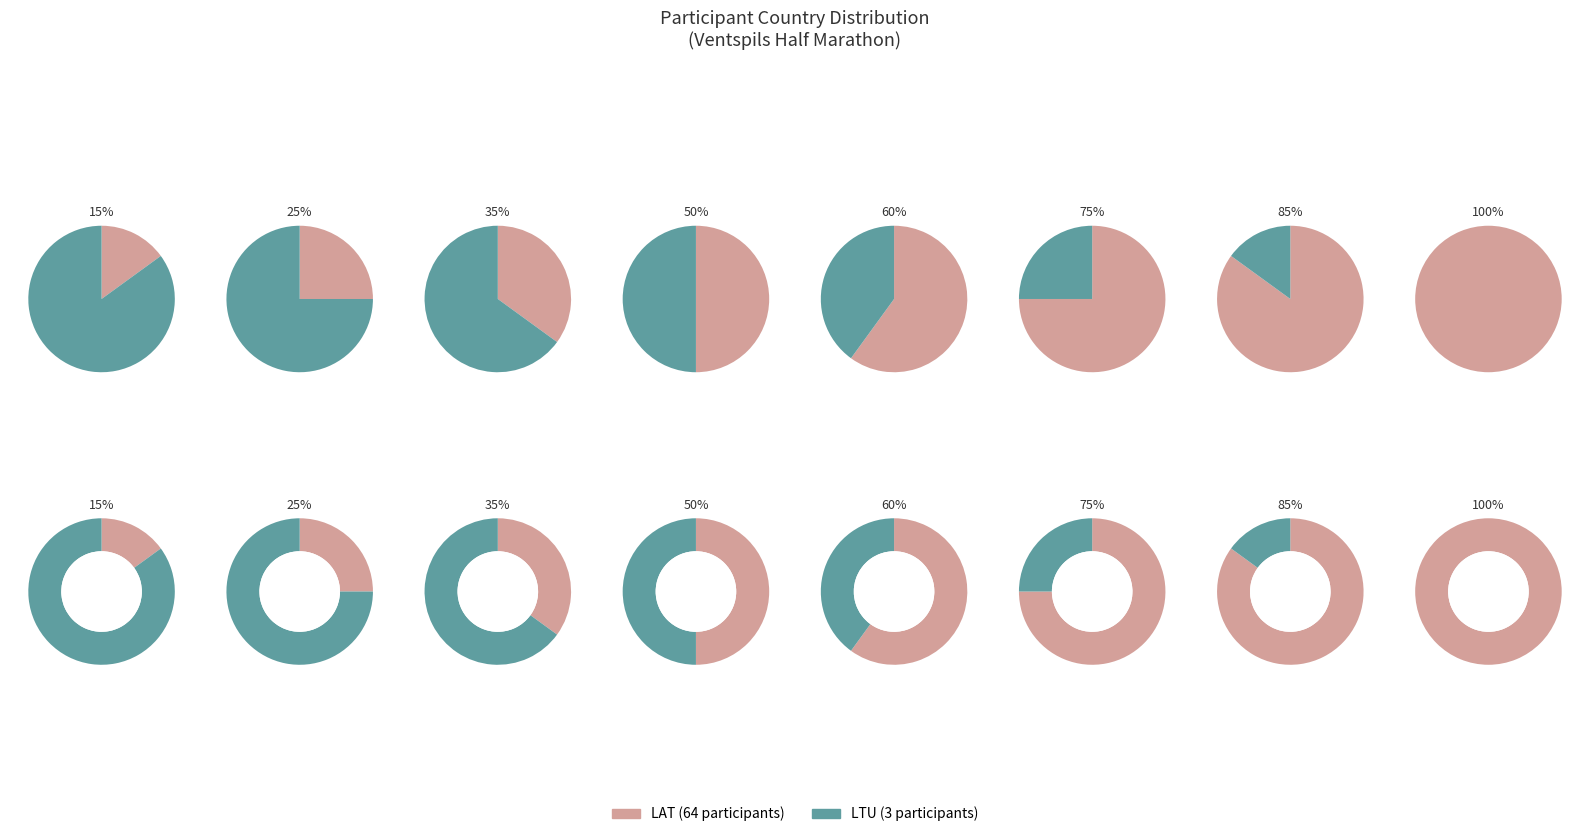

Rank the categories by value from highest to lowest.

LAT, LTU